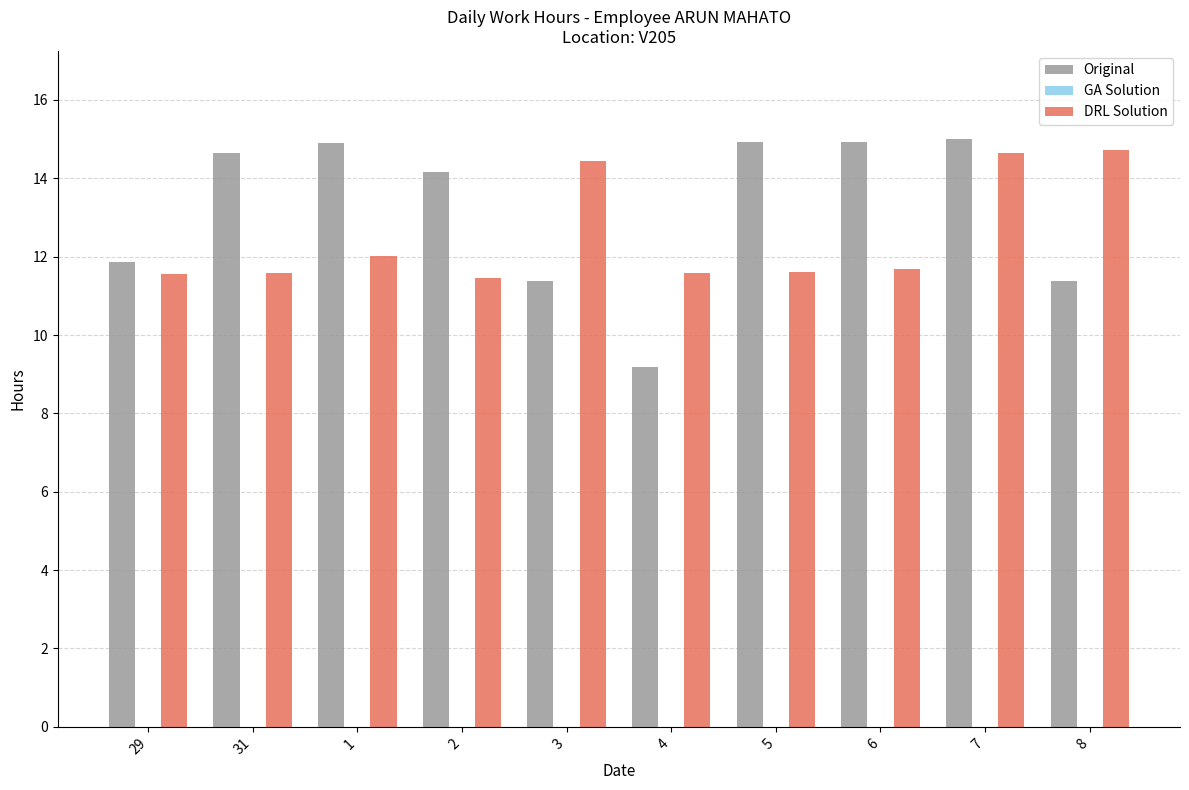

What is the average value of the Original series?

13.2